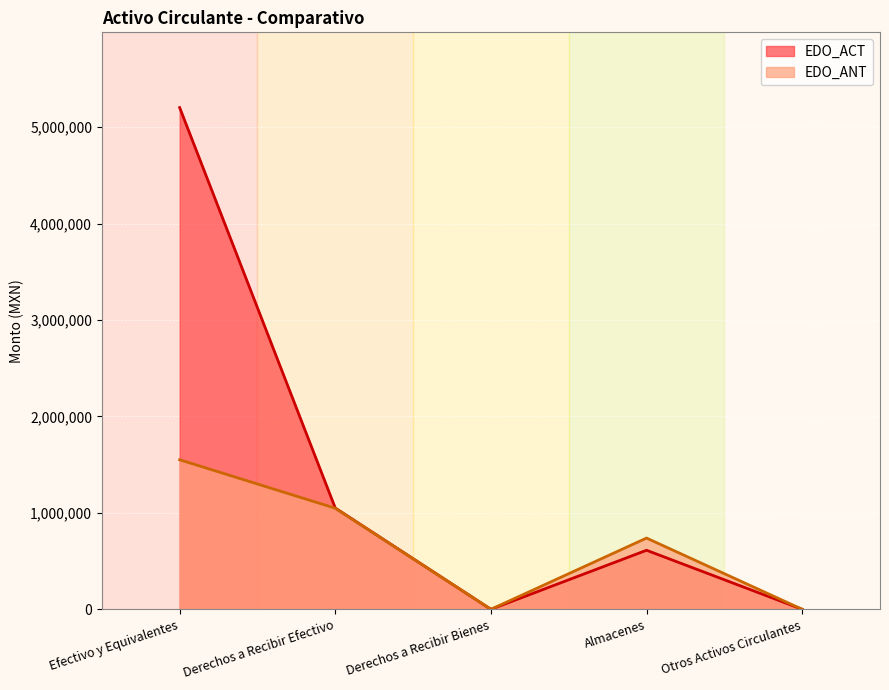

True or false: EDO_ACT has more than 0 points higher than both neighbors.

True